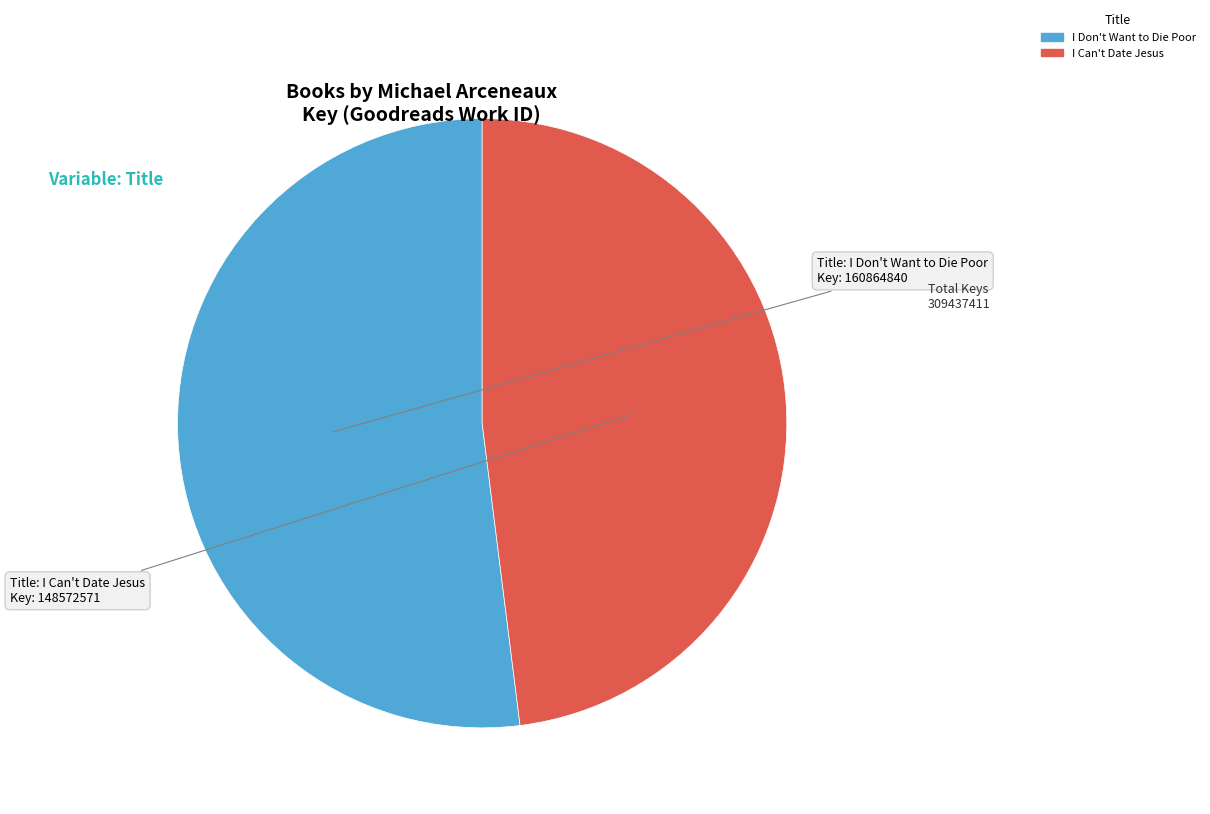

Rank the categories by value from highest to lowest.

I Don't Want to Die Poor, I Can't Date Jesus